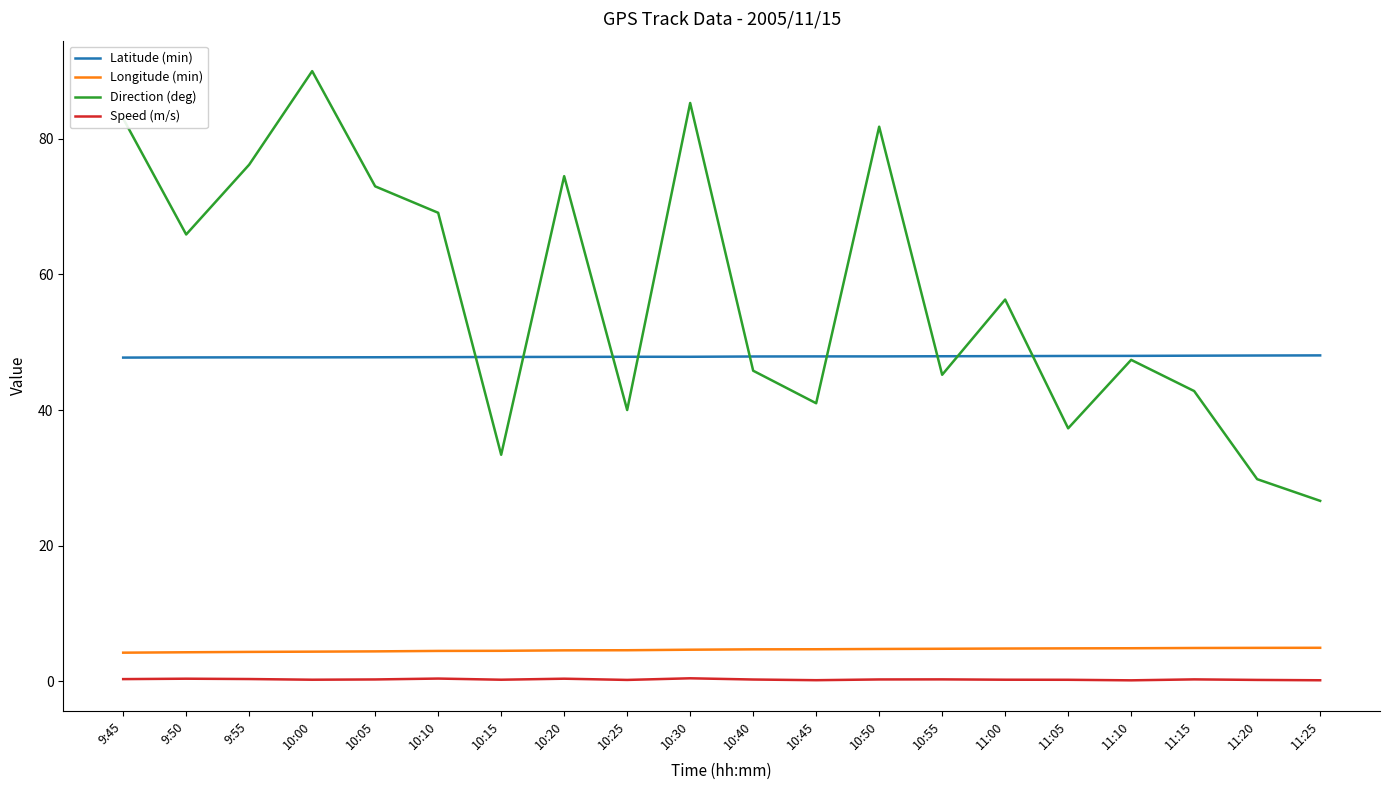

At which category is the sum across all series the highest?

10:00